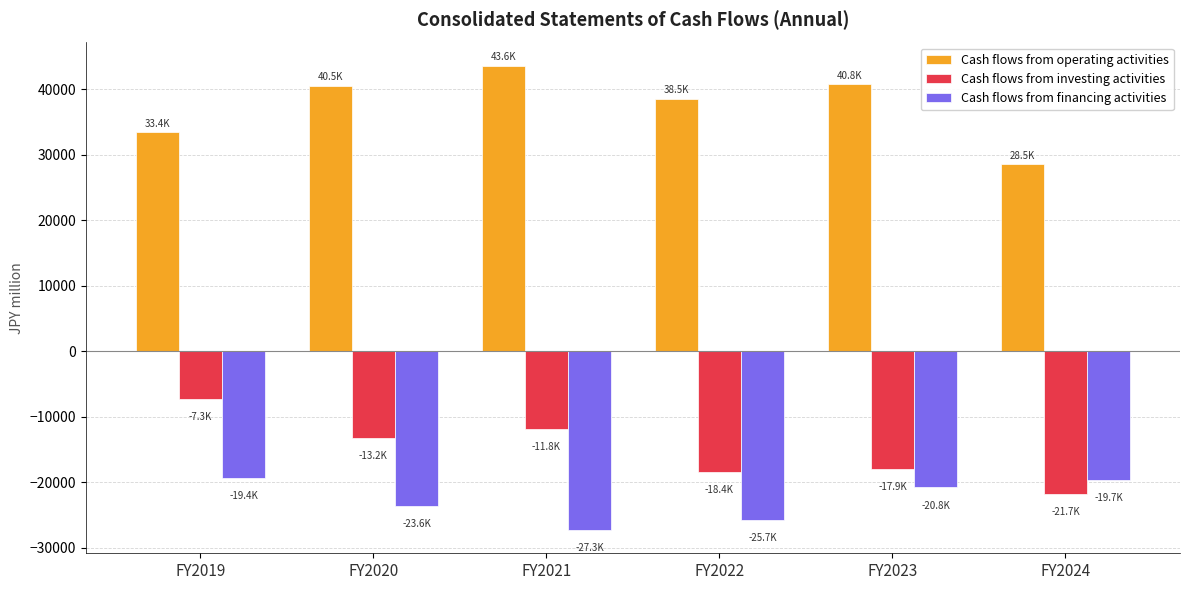

The Cash flows from financing activities series shows -13614.7 at FY2021. True or false?

False